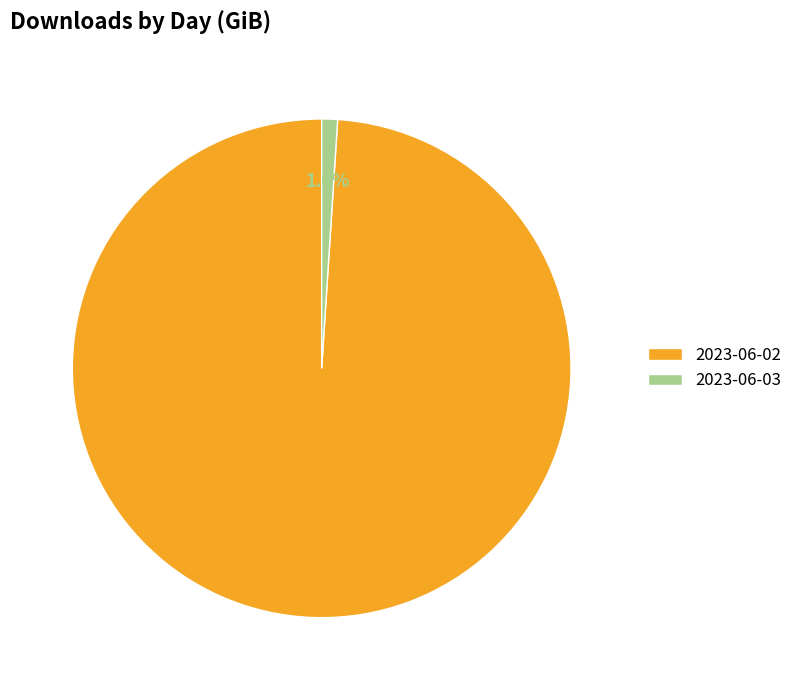

What is the smallest slice in the pie chart?

2023-06-03